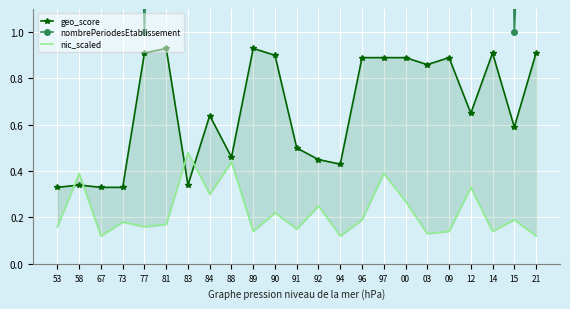

How many lines are shown in the chart?

3